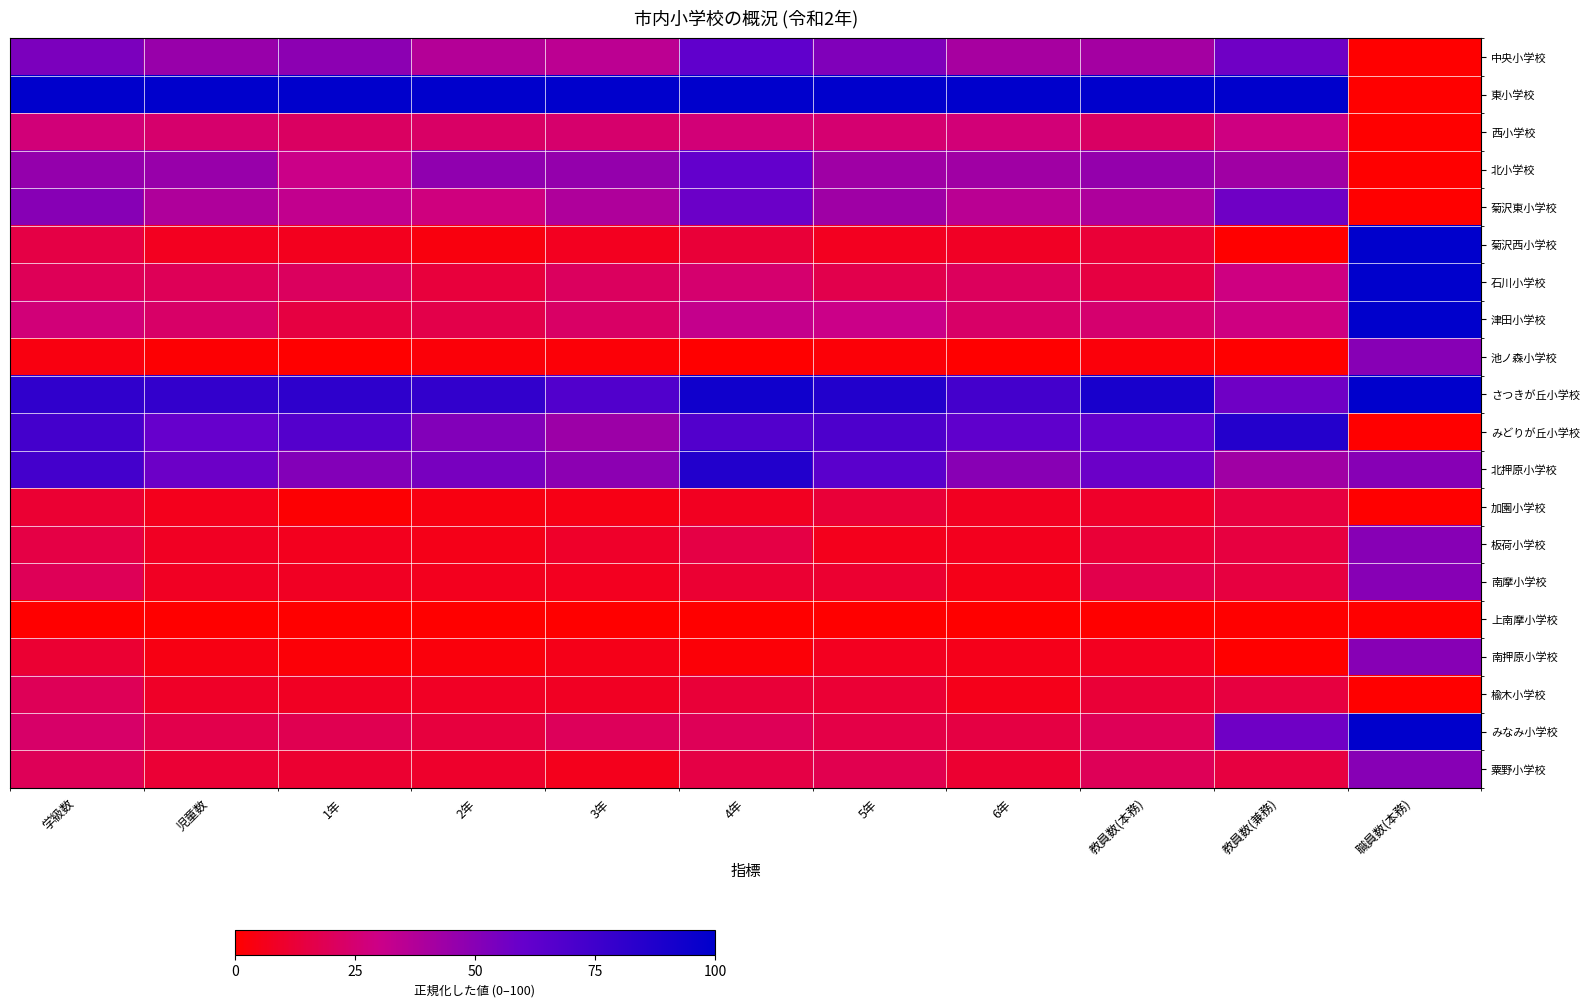

List the series in order of their peak value, lowest first.

上南摩小学校, 加園小学校, 楡木小学校, 西小学校, 池ノ森小学校, 板荷小学校, 南摩小学校, 南押原小学校, 粟野小学校, 菊沢東小学校, 北小学校, 中央小学校, みどりが丘小学校, 北押原小学校, 東小学校, 菊沢西小学校, 石川小学校, 津田小学校, さつきが丘小学校, みなみ小学校